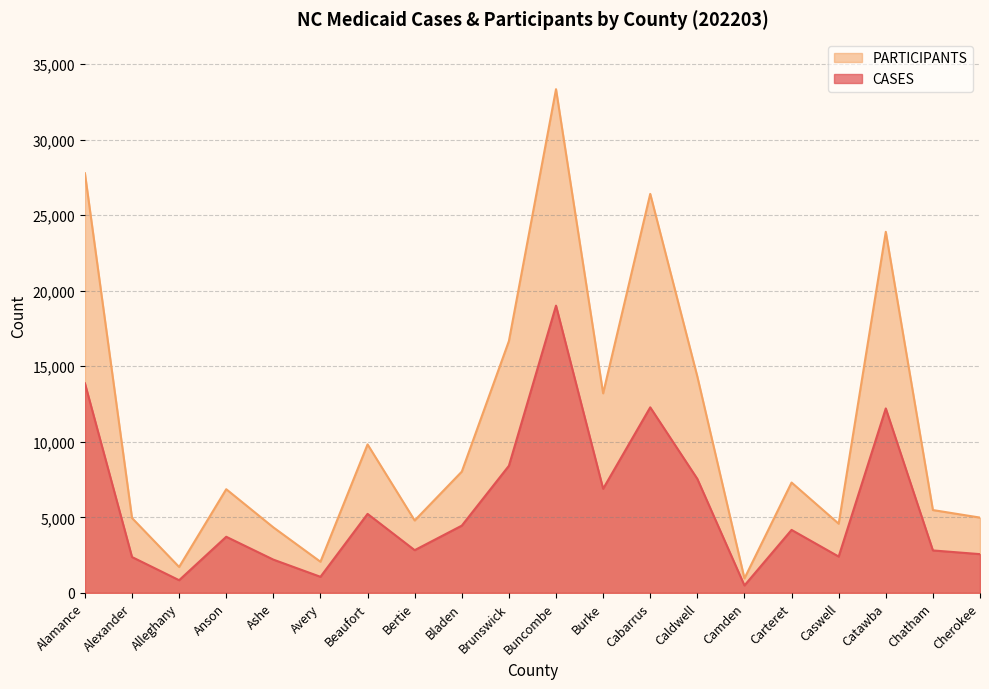

True or false: PARTICIPANTS and CASES cross at least once.

False